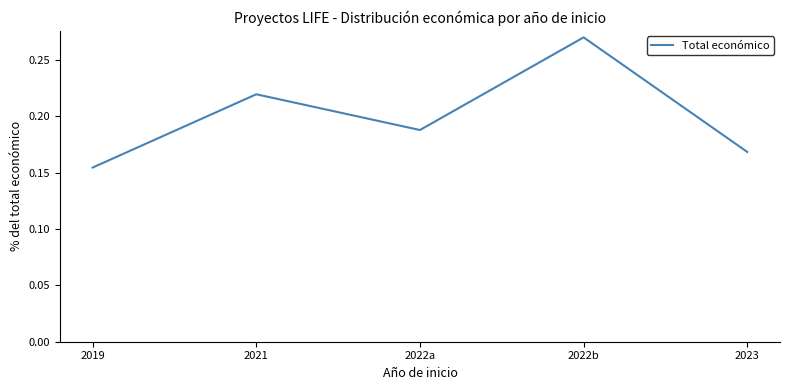

Count the values in the range 0 to 1.

5